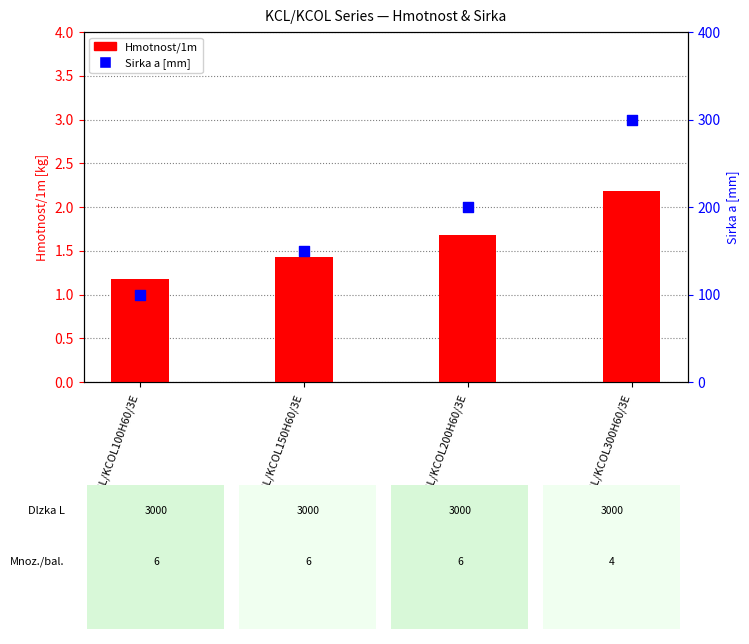

What is the total value across all series at KCL/KCOL300H60/3E?

302.2